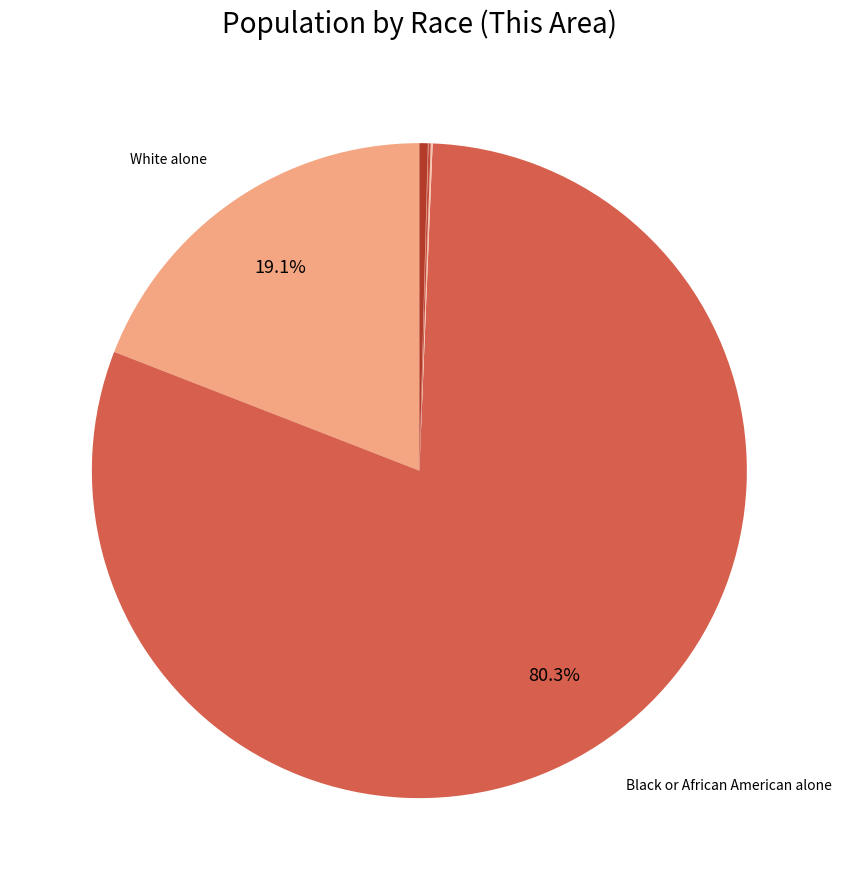

Count the number of slices in the pie.

7